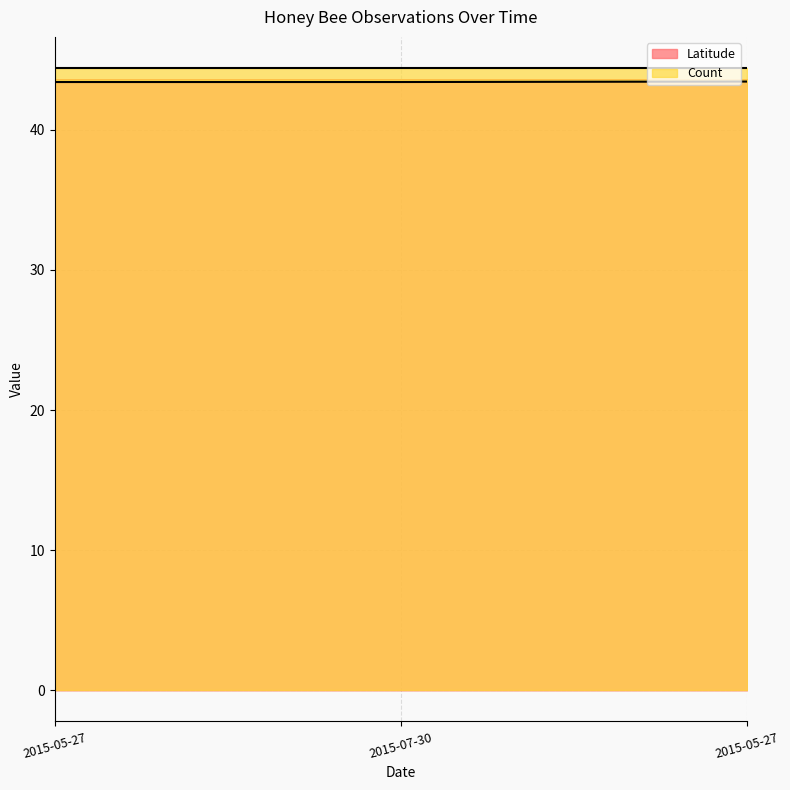

List the labels in order of value, smallest first.

2015-05-27, 2015-07-30, 2015-05-27